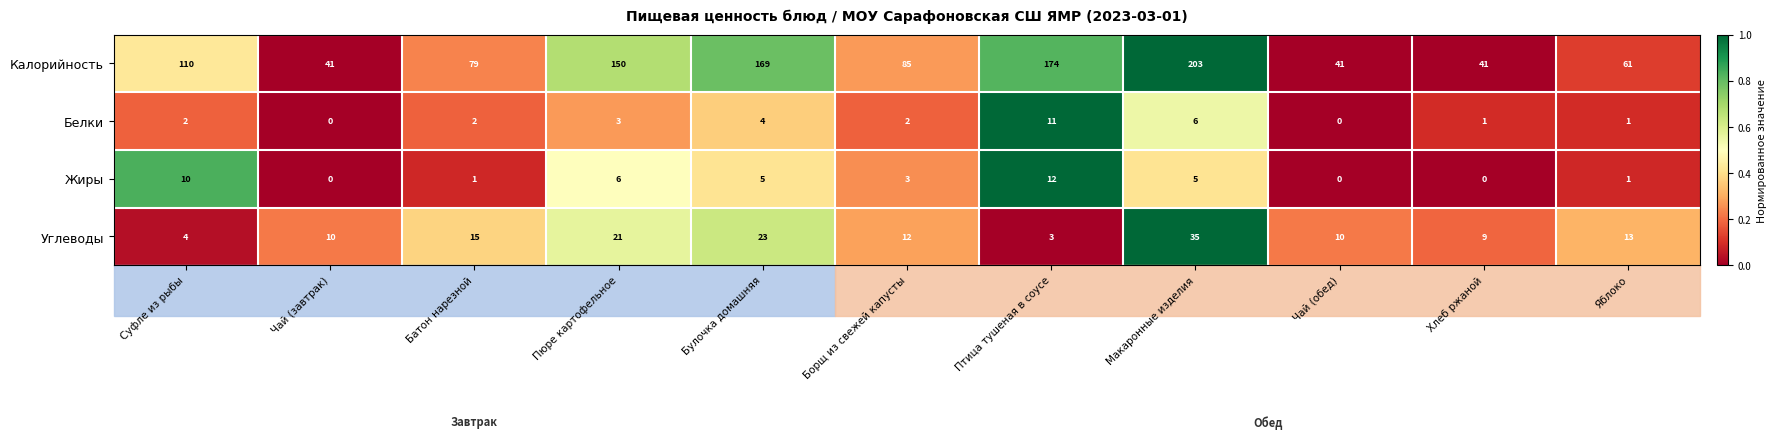

What is the difference between the maximum and second lowest values in the Белки series?

11